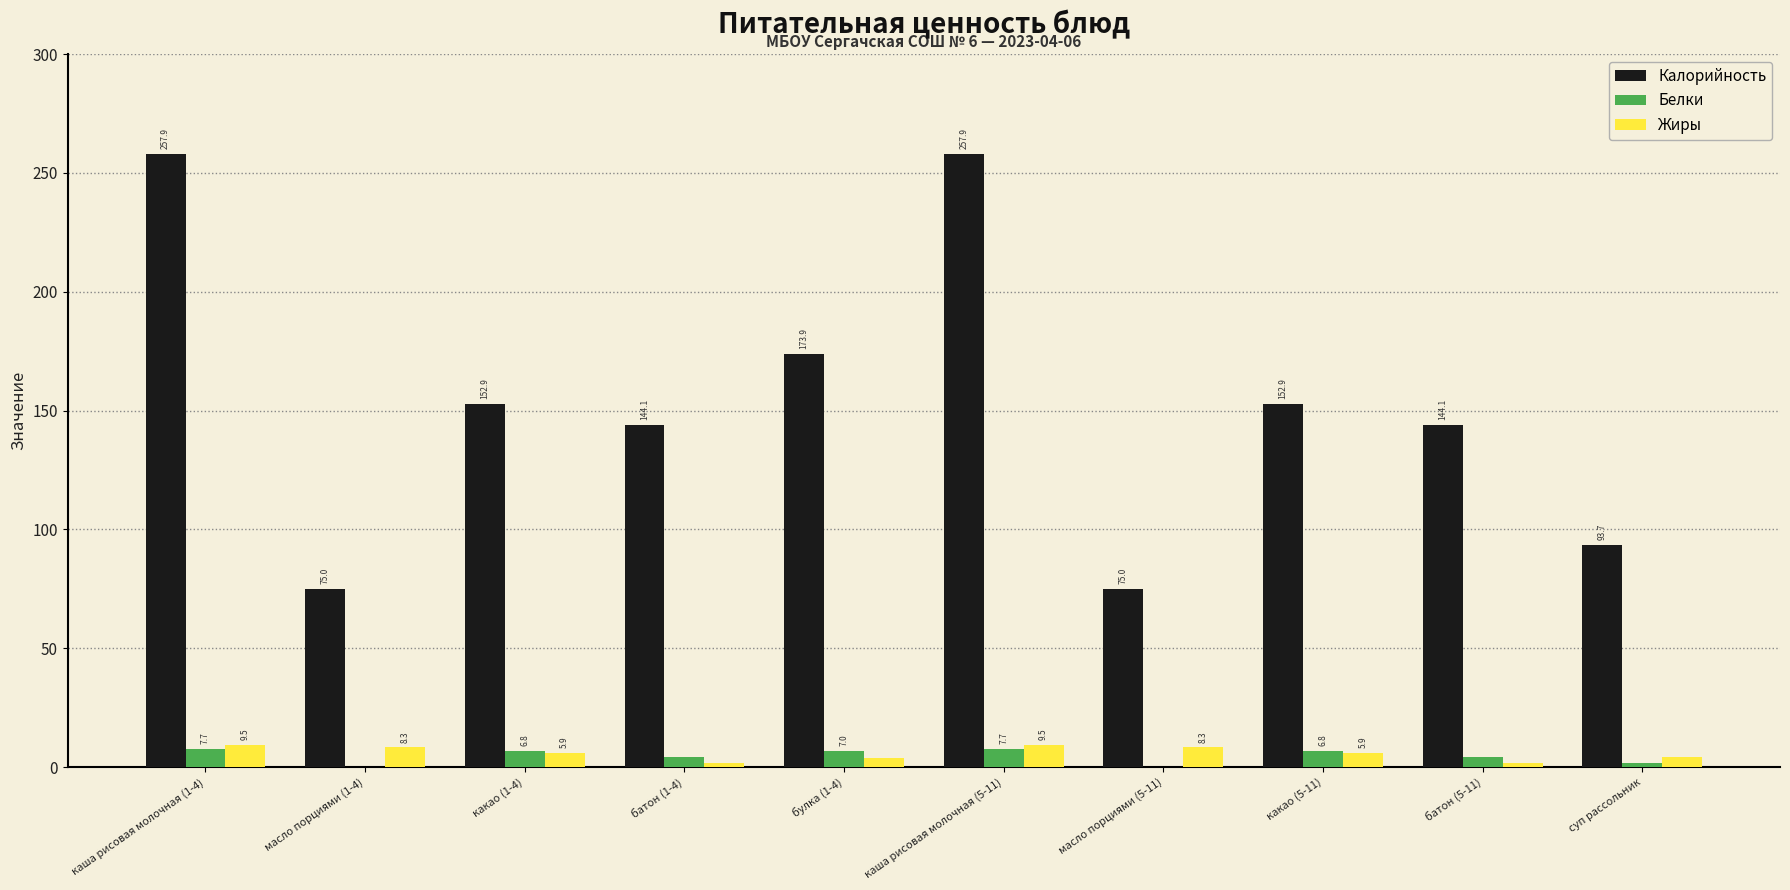

Which series changed the most between какао (5-11) and батон (5-11)?

Калорийность